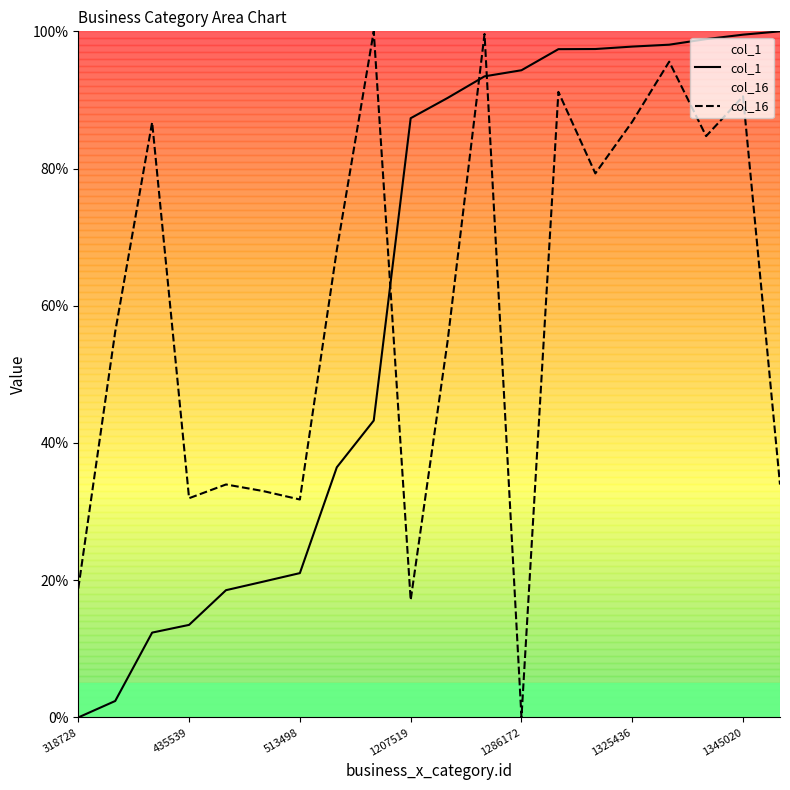

List the series in order of their overall mean, lowest first.

col_16, col_1